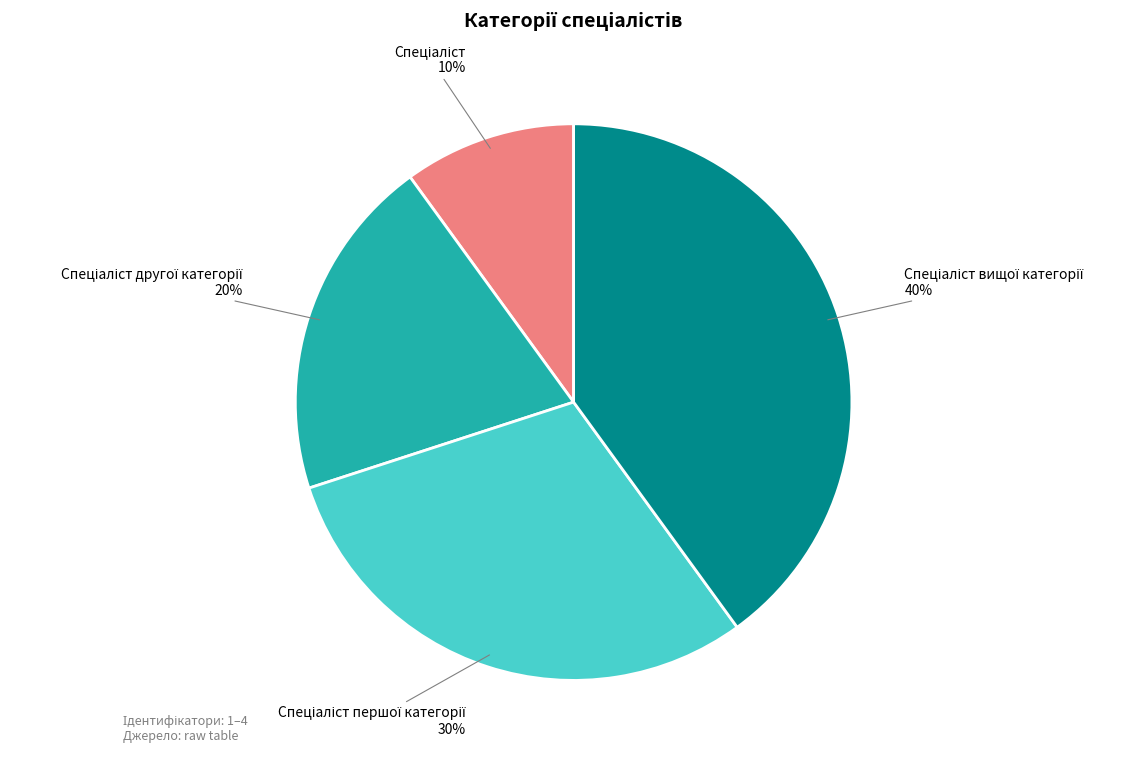

Is there any slice that represents more than half of the pie?

No